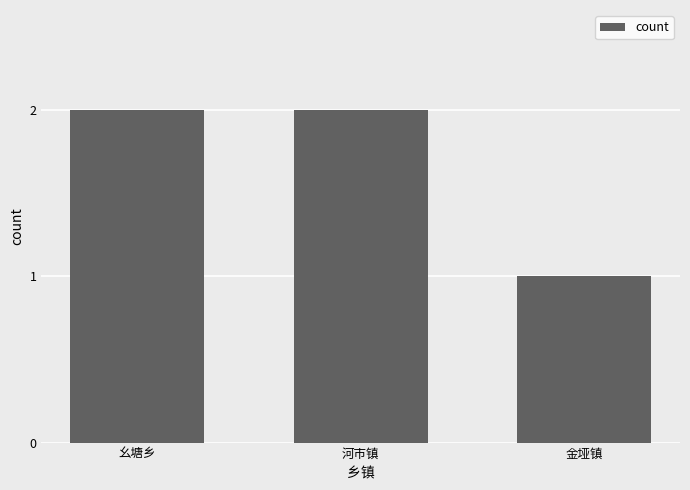

What is the sum of the values at 河市镇 and 幺塘乡?

4